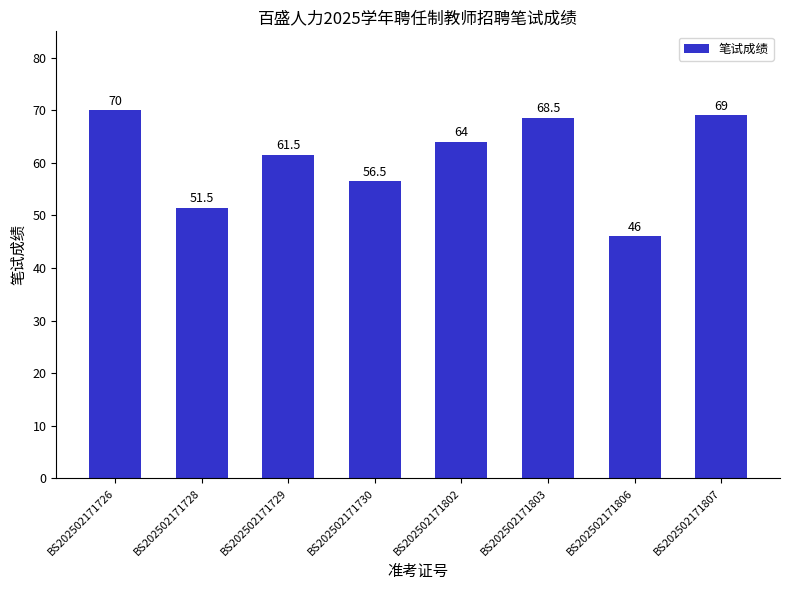

Reading left to right, list all the values displayed in this chart.

70.0	51.5	61.5	56.5	64.0	68.5	46.0	69.0